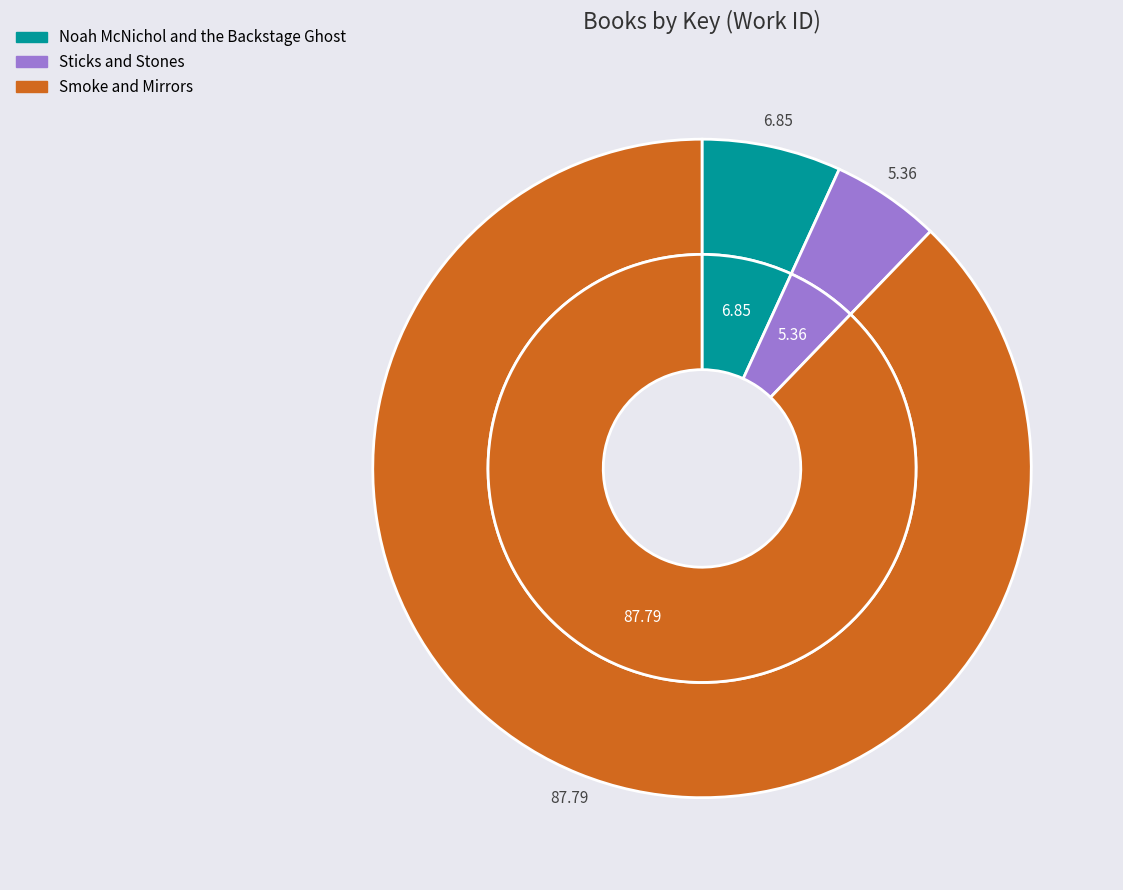

To the nearest percent, what portion does Smoke and Mirrors represent?

88%